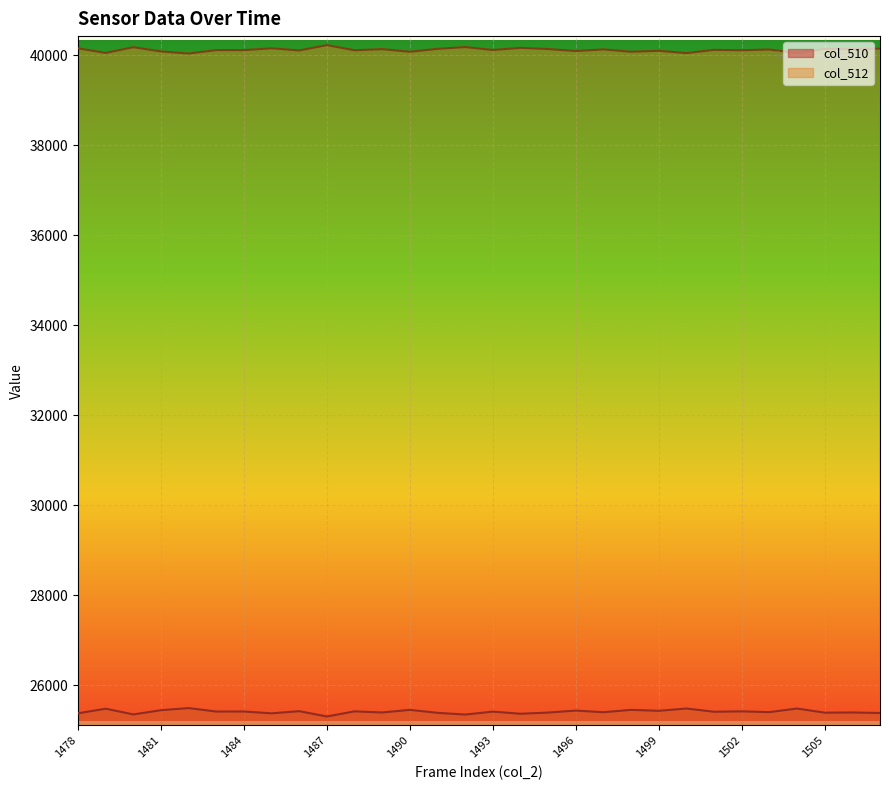

Count the number of categories in the chart.

30